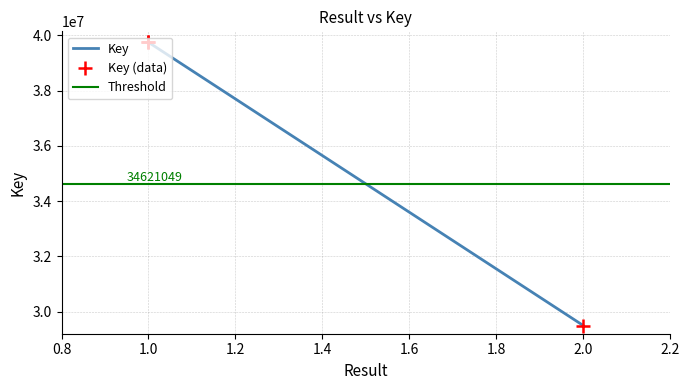

What is the change in value from 1 to 2?

-10252445